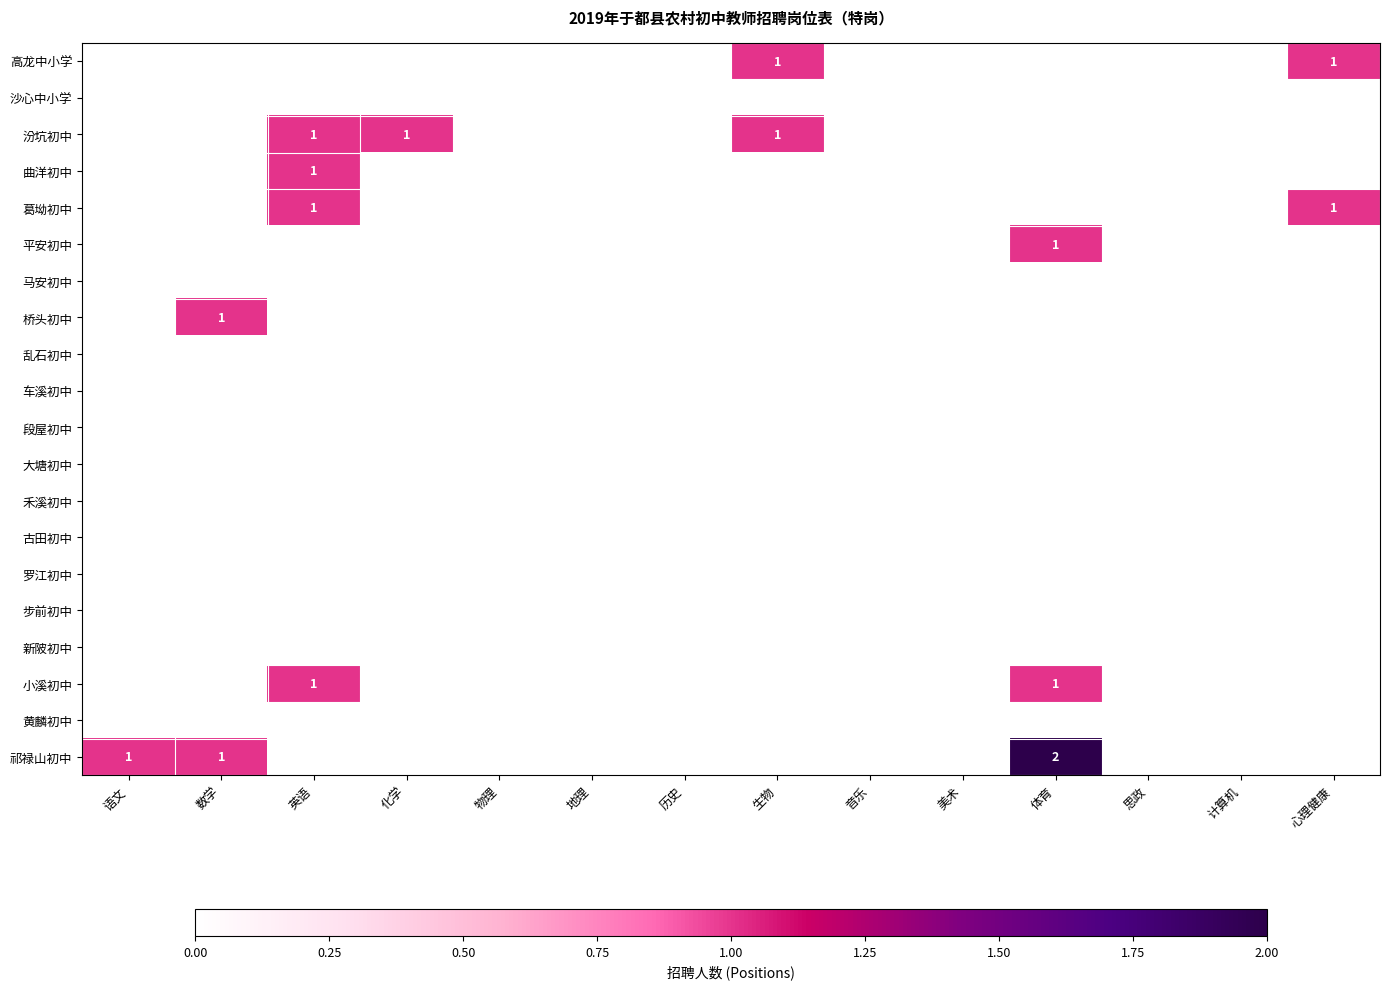

At which category is the sum across all series the highest?

英语